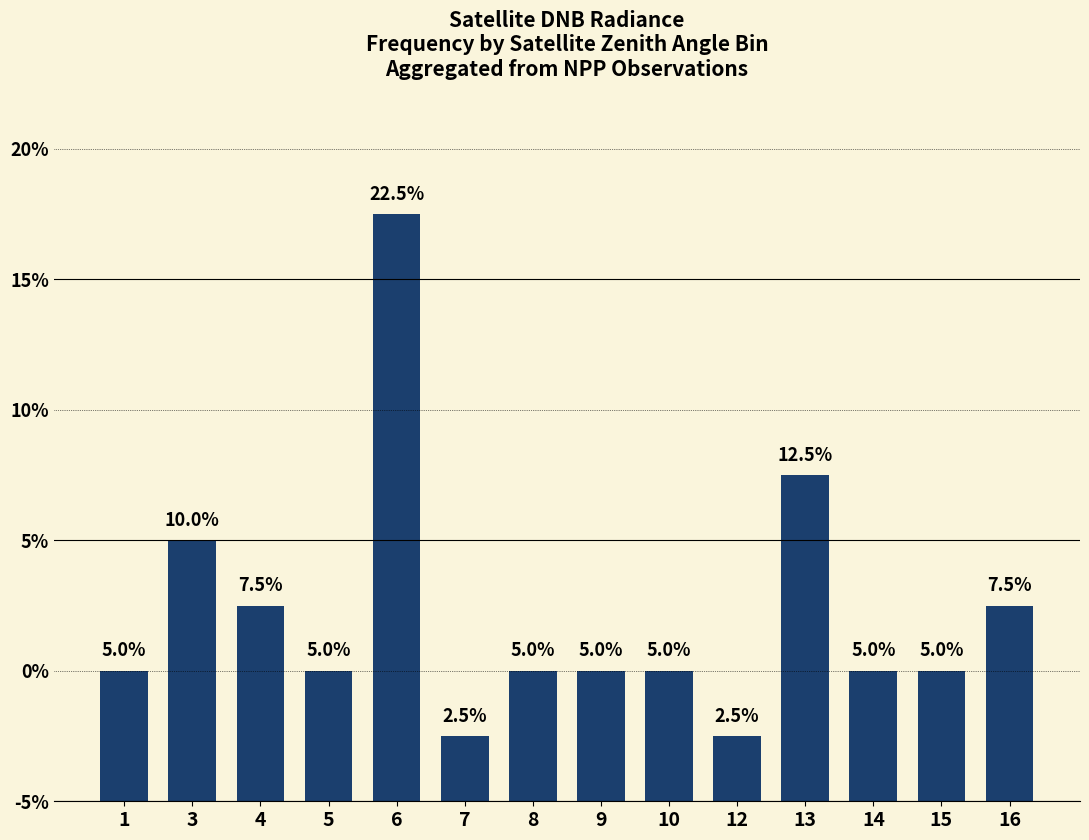

What is the smallest value displayed?

2.5